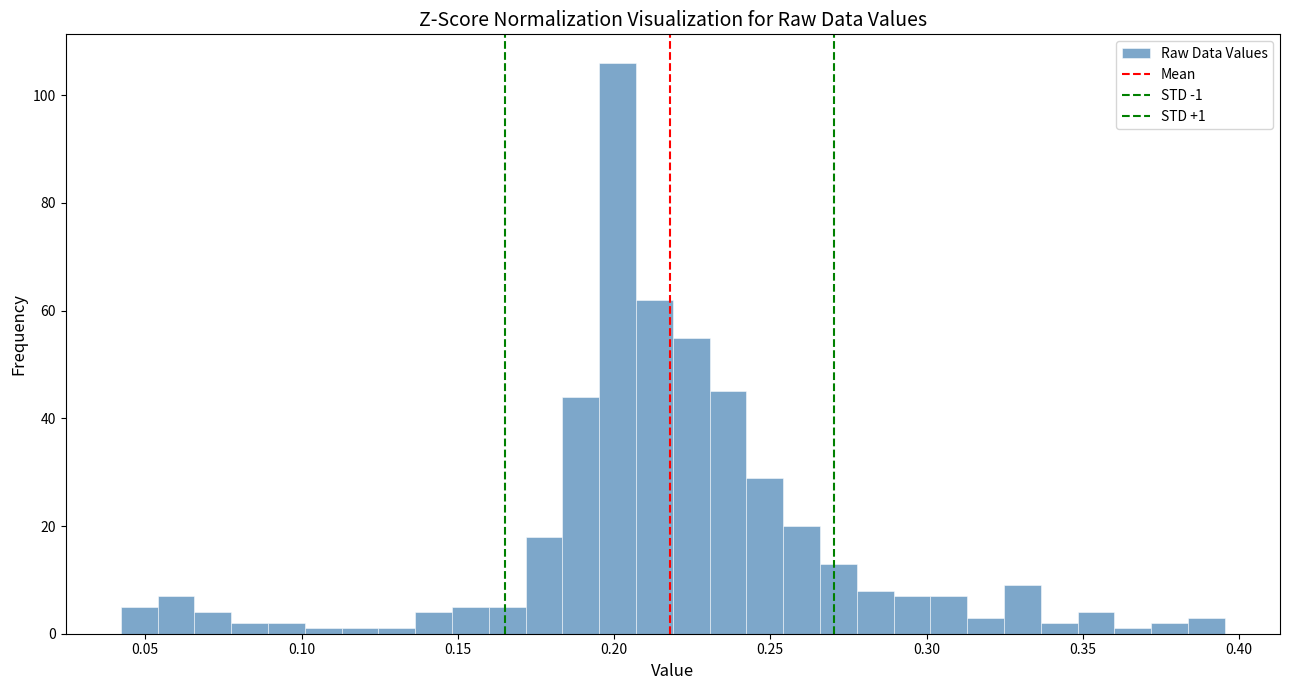

Around what value on the x-axis is the tallest bar? Give the approximate position of its centre, as read against the axis.

0.200